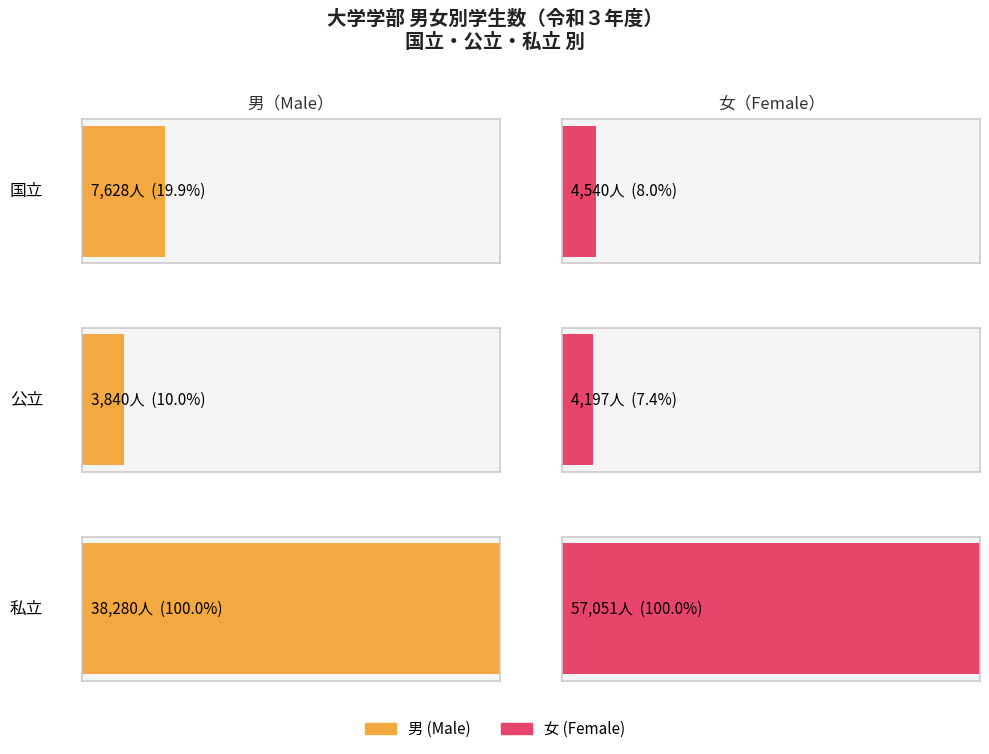

At 令和３年度 計, list the series in order from largest to smallest.

私立 女, 私立 男, 国立 男, 国立 女, 公立 女, 公立 男